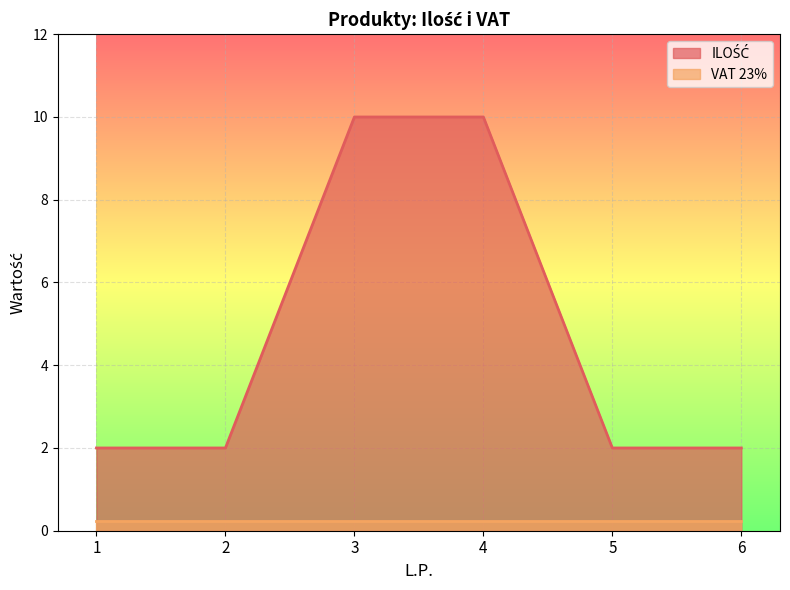

List the labels in order of value, largest first.

3, 4, 1, 2, 5, 6